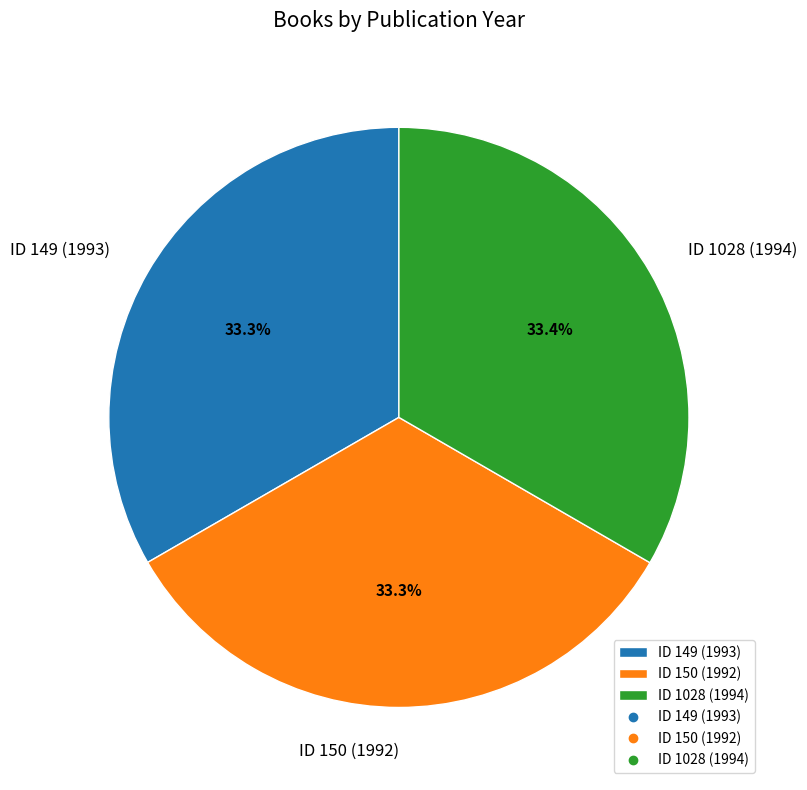

What percentage is the ID 150 (1992) slice, to the nearest percent?

33%